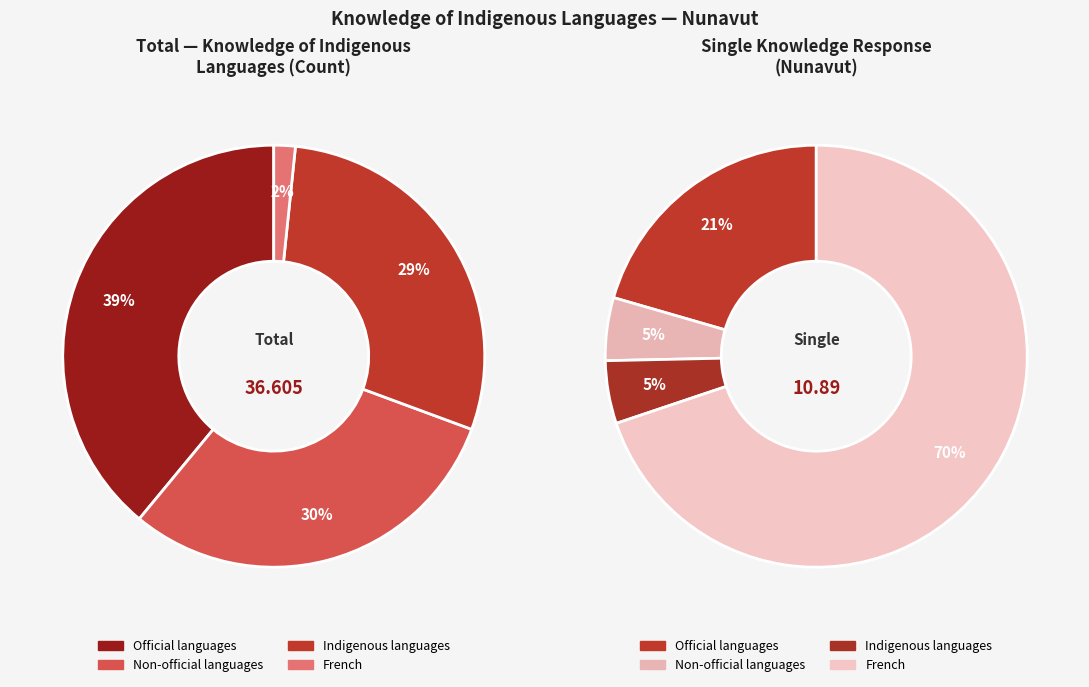

Rank the categories by value from highest to lowest.

Official languages, Non-official languages, Indigenous languages, French